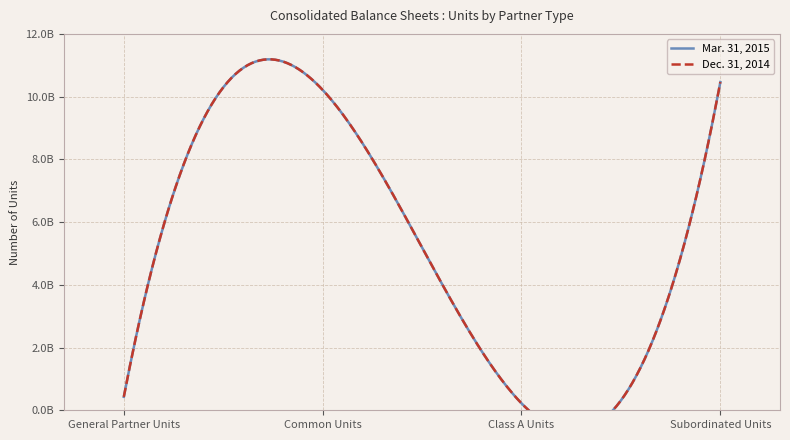

Reading left to right, extract all data points from this chart.

Mar. 31, 2015: 427083000	10213545000	222000000	10463545000
Dec. 31, 2014: 427083000	10213545000	222000000	10463545000